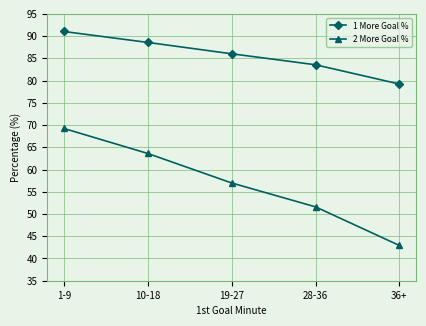

Is the value of 2 More Goal % at 36+ greater than the value of 1 More Goal % at 10-18?

No